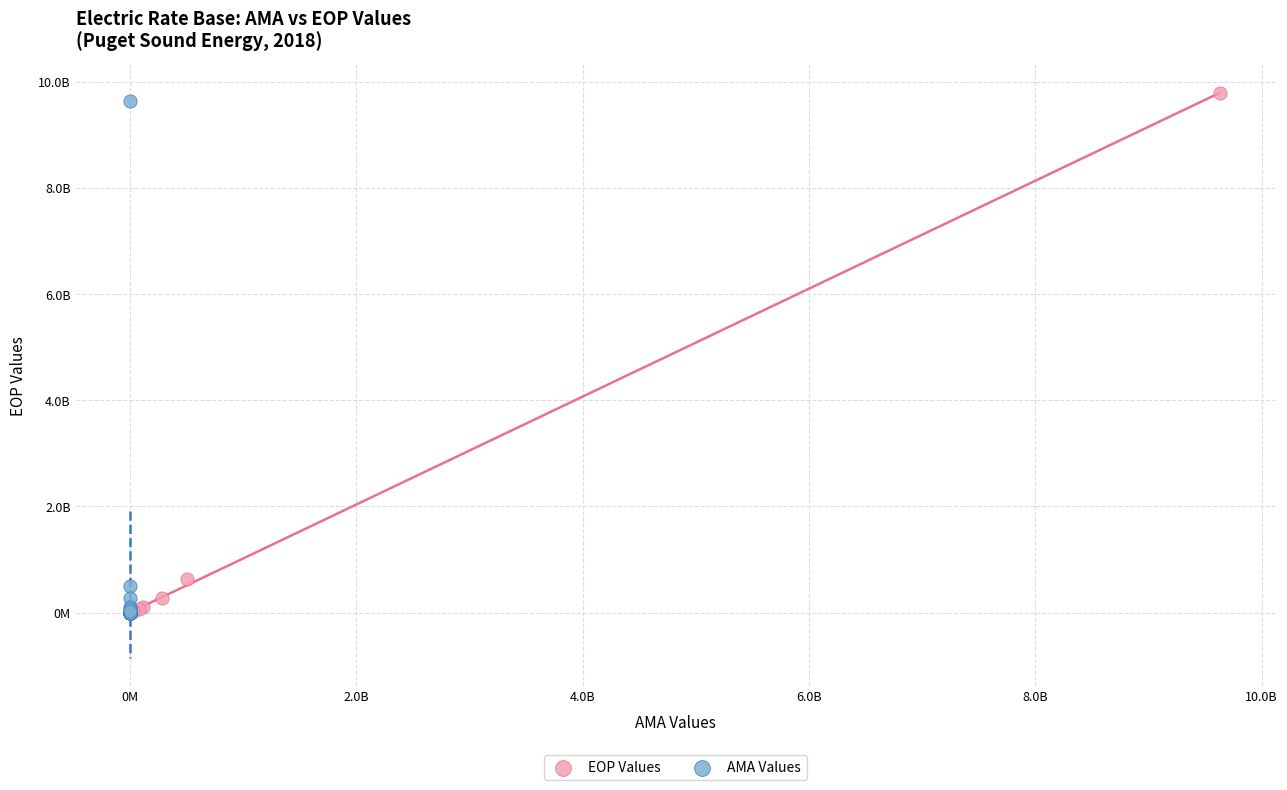

What are all the series names shown in the legend?

EOP Values, AMA Values